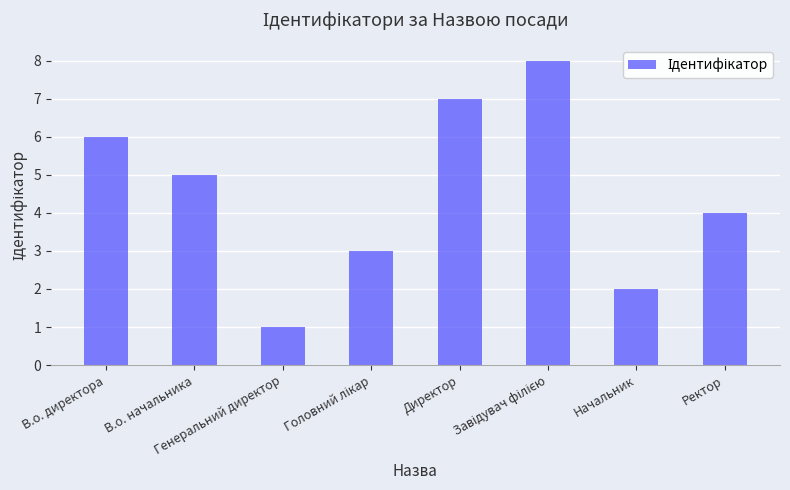

Count the values in the range 3 to 7.

5